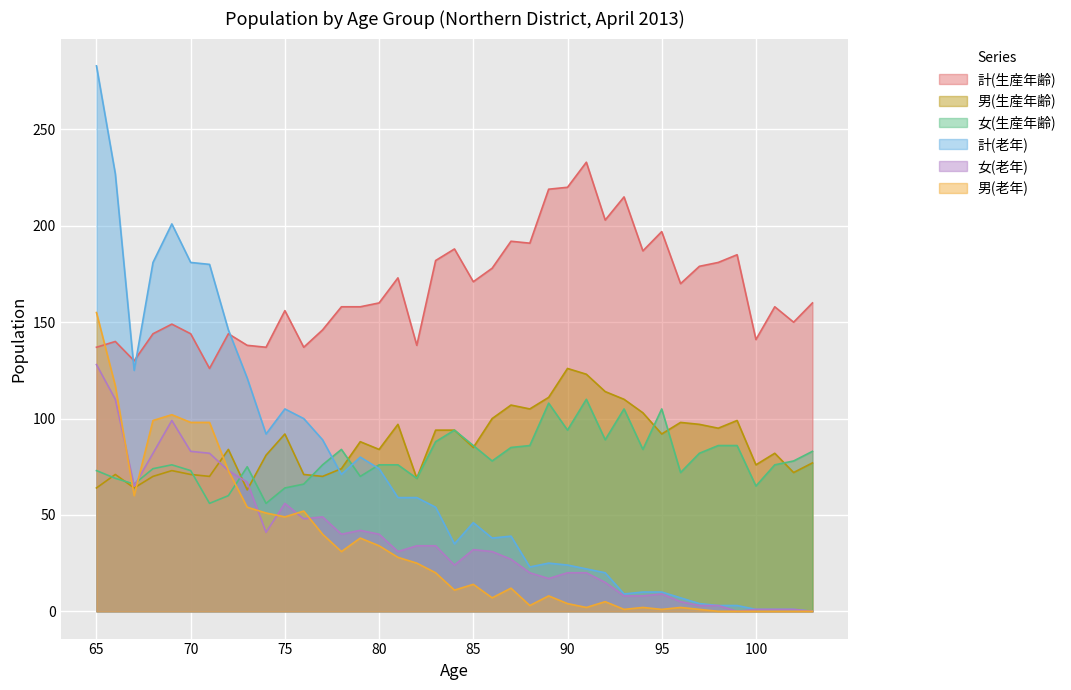

How many interior local peaks does the 男(生産年齢) series have?

11